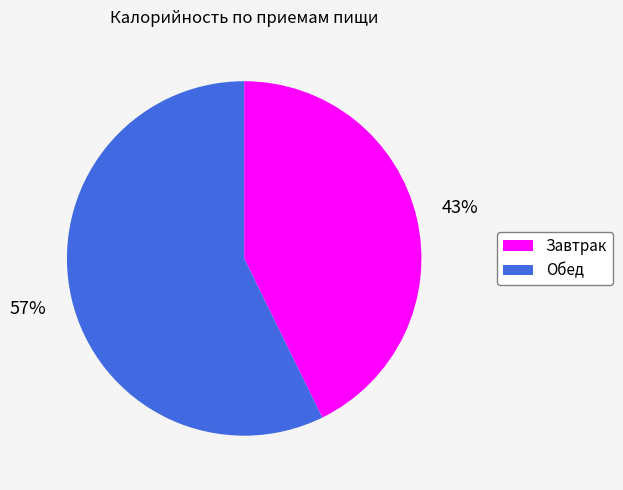

How many segments does this pie chart have?

2